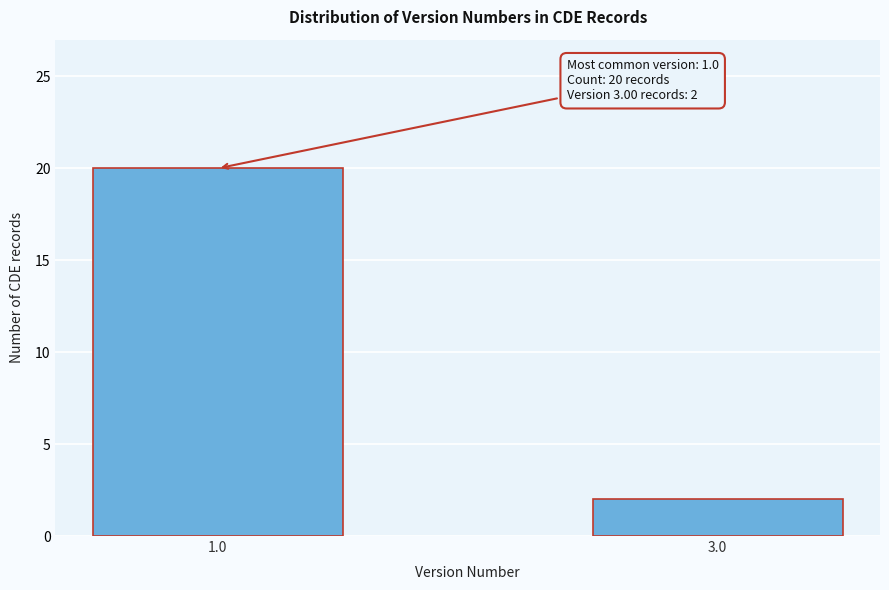

Reading left to right, list all the values displayed in this chart.

1.0=20	3.0=2